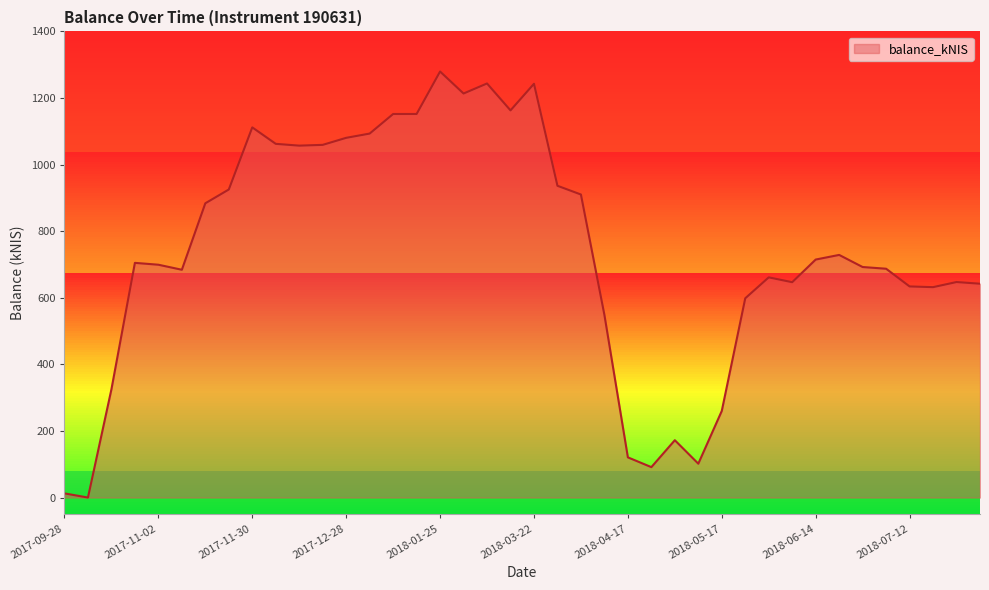

What is the greatest value displayed?

1279.5